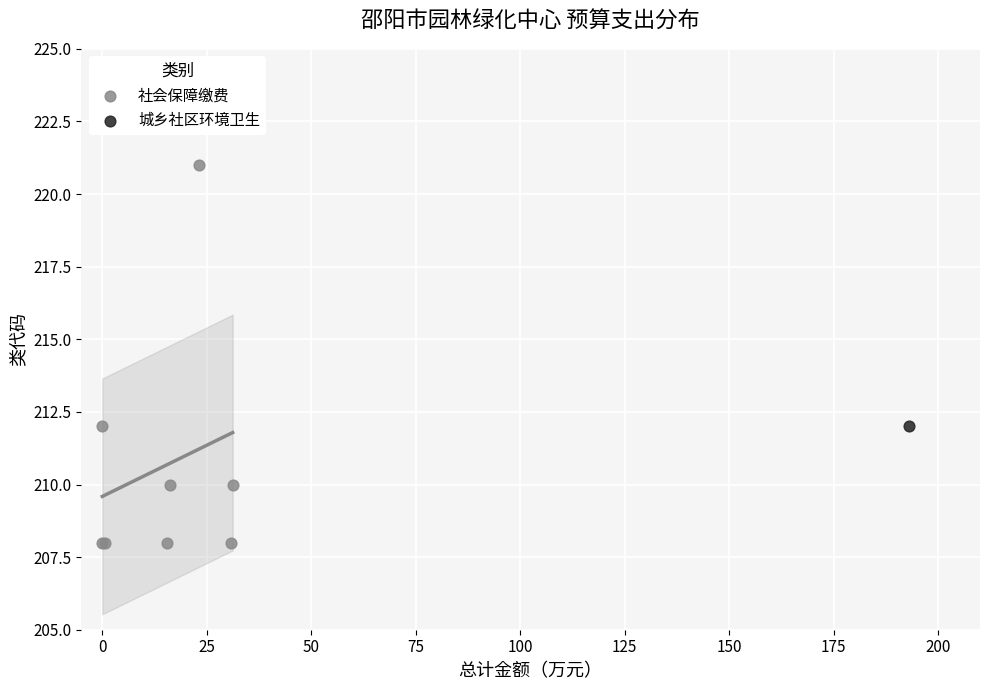

What are all the series names shown in the legend?

社会保障缴费, 城乡社区环境卫生